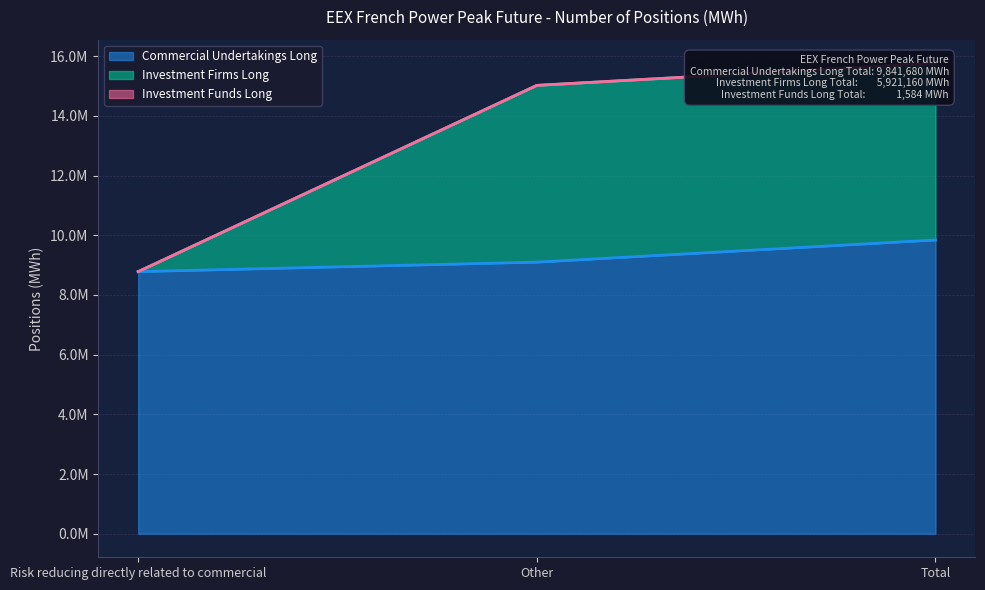

At which label does Investment Firms Long first exceed 15022488?

Total